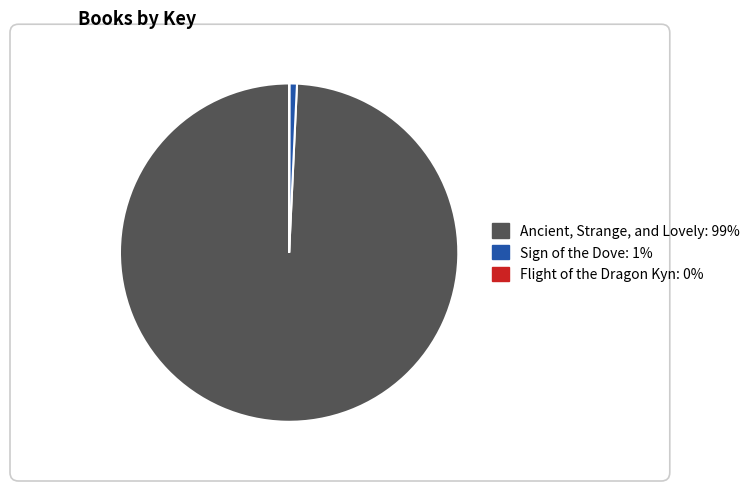

Combined, do Ancient, Strange, and Lovely (45803808) and Sign of the Dove (336030) account for over 50%?

Yes